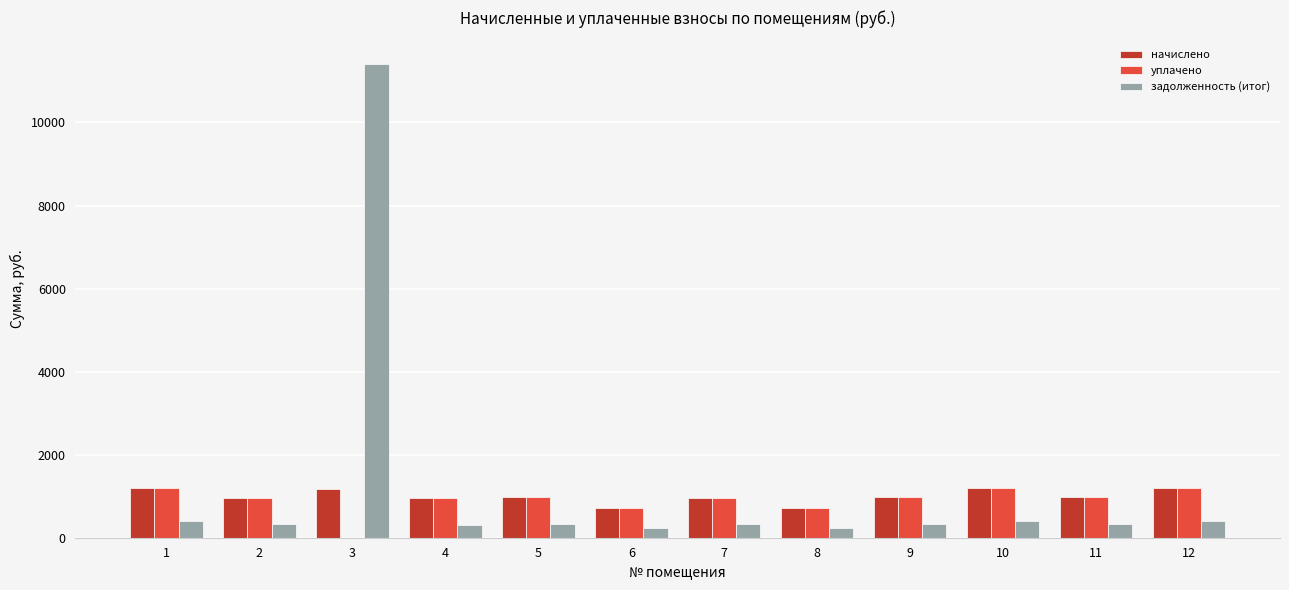

How many groups of bars are there?

12